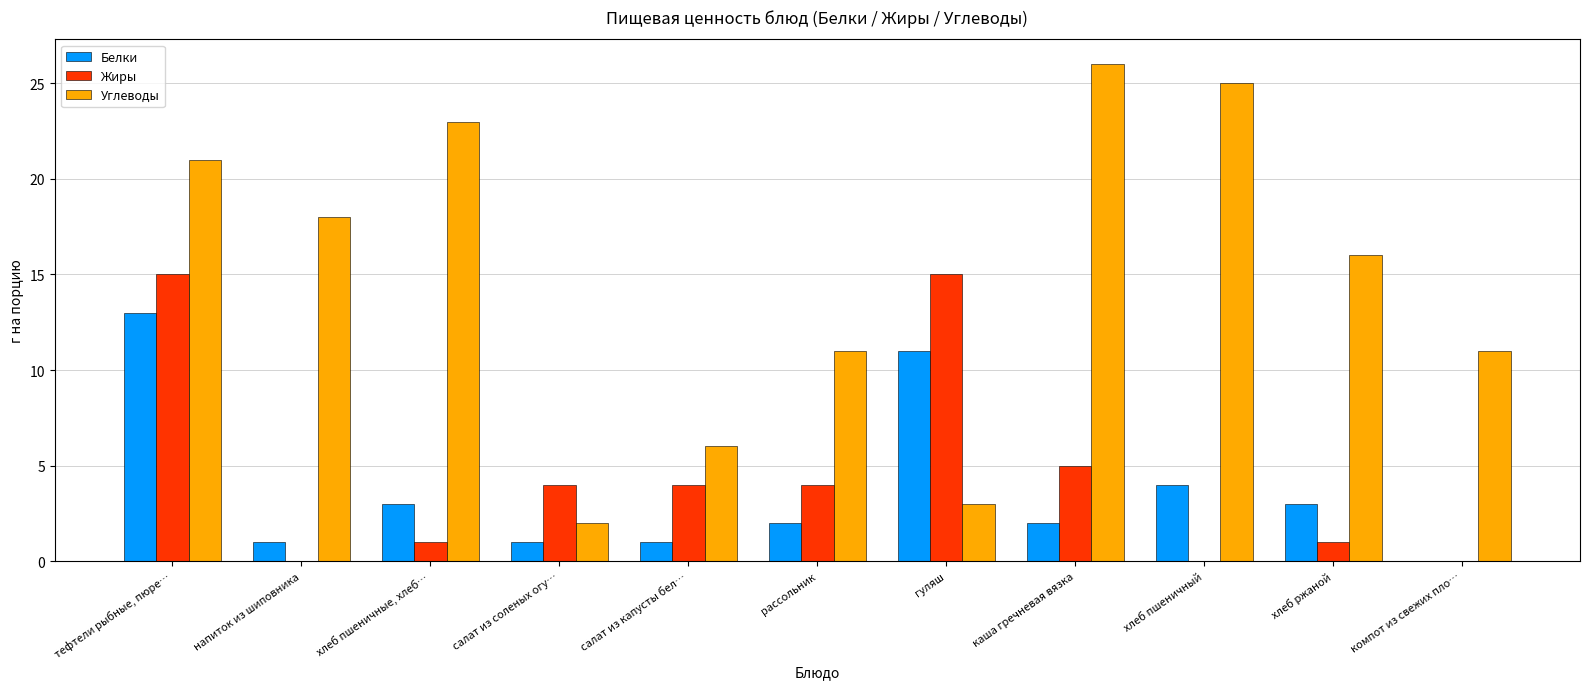

At which category is the sum across all series the highest?

тефтели рыбные, пюре…